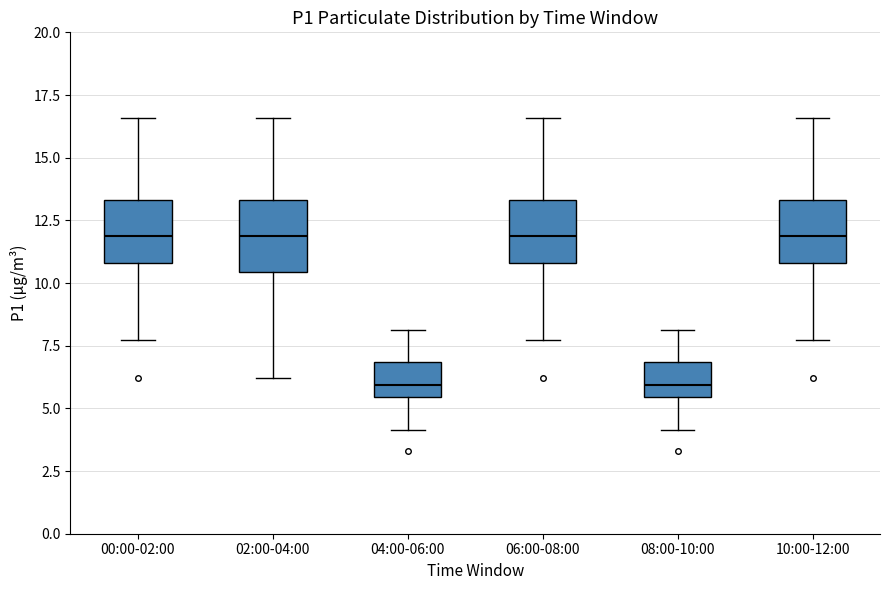

Where does the lower whisker of the box for 02:00-04:00 end on the y-axis? The values are not printed on the chart, so give them approximately, as read against the axis.

6.0